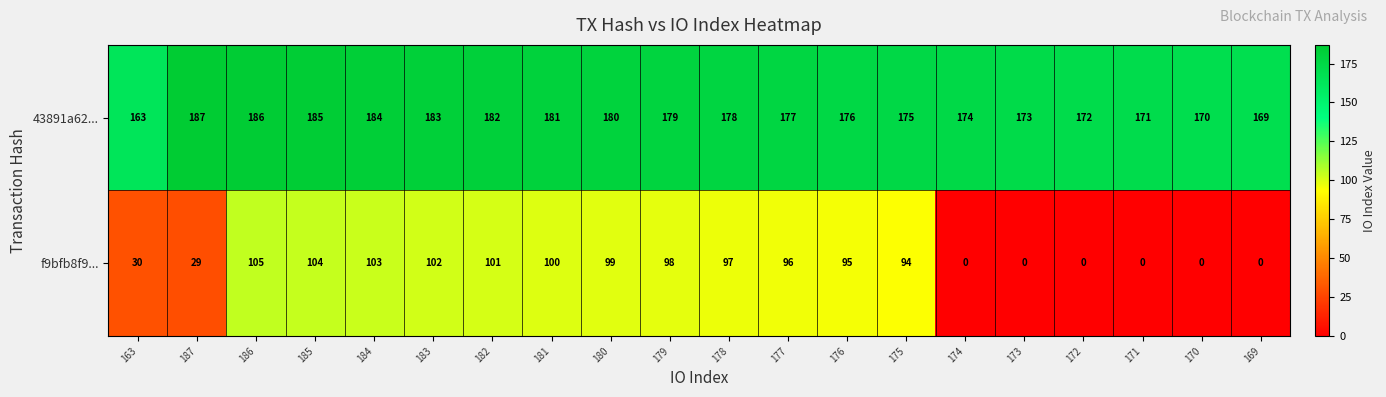

List the series in order of their overall mean, lowest first.

f9bfb8f9..., 43891a62...